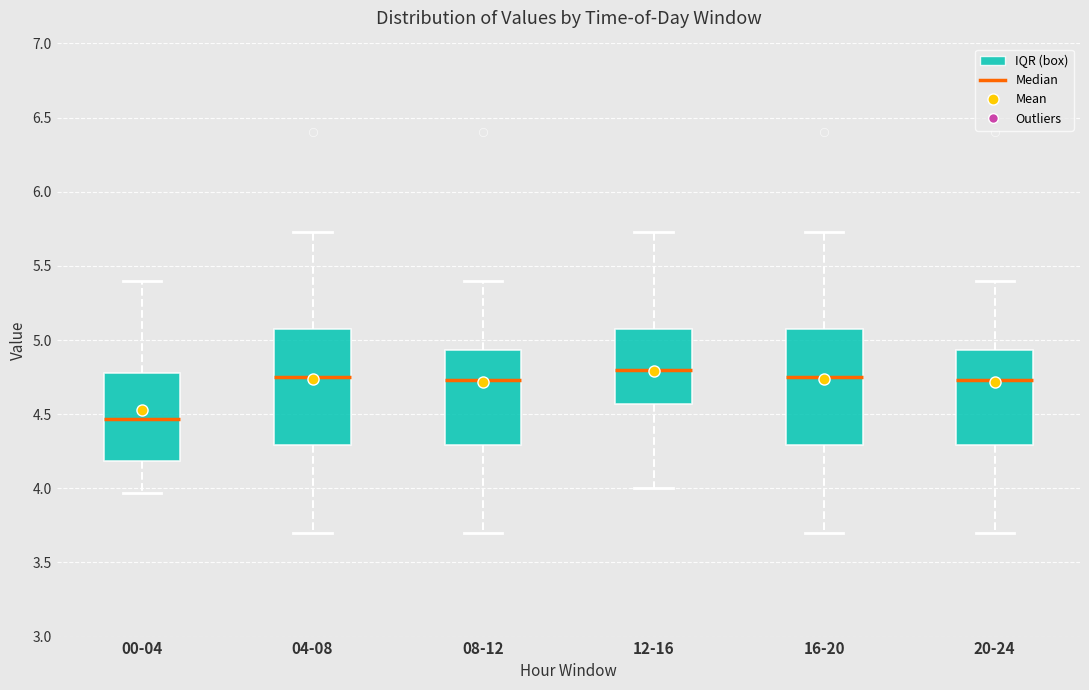

Reading left to right, read every box against the y-axis: the position of its median line, the range the box covers, and the ends of its whiskers. The values are not printed on the chart, so give them approximately, as read against the axis.

00-04: median 4.45, box 4.20 to 4.80, whiskers 3.95 to 5.40
04-08: median 4.75, box 4.30 to 5.10, whiskers 3.70 to 5.75
08-12: median 4.75, box 4.30 to 4.95, whiskers 3.70 to 5.40
12-16: median 4.80, box 4.55 to 5.10, whiskers 4.00 to 5.75
16-20: median 4.75, box 4.30 to 5.10, whiskers 3.70 to 5.75
20-24: median 4.75, box 4.30 to 4.95, whiskers 3.70 to 5.40